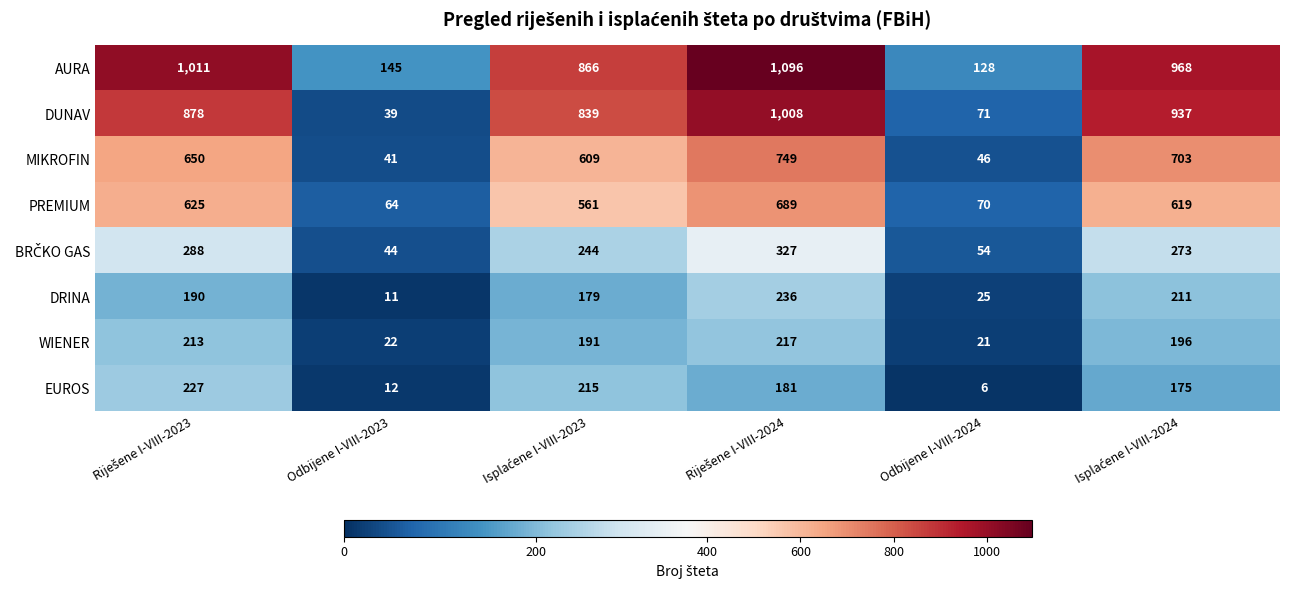

The DUNAV series shows 71 at Odbijene I-VIII-2024. True or false?

True